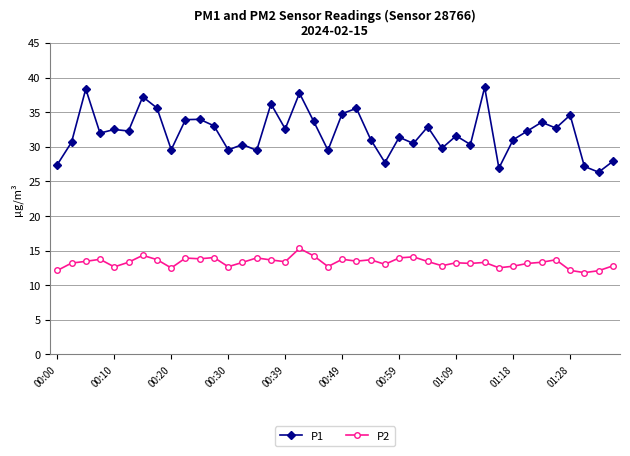

True or false: P1 has more than 1 interior local peaks.

True